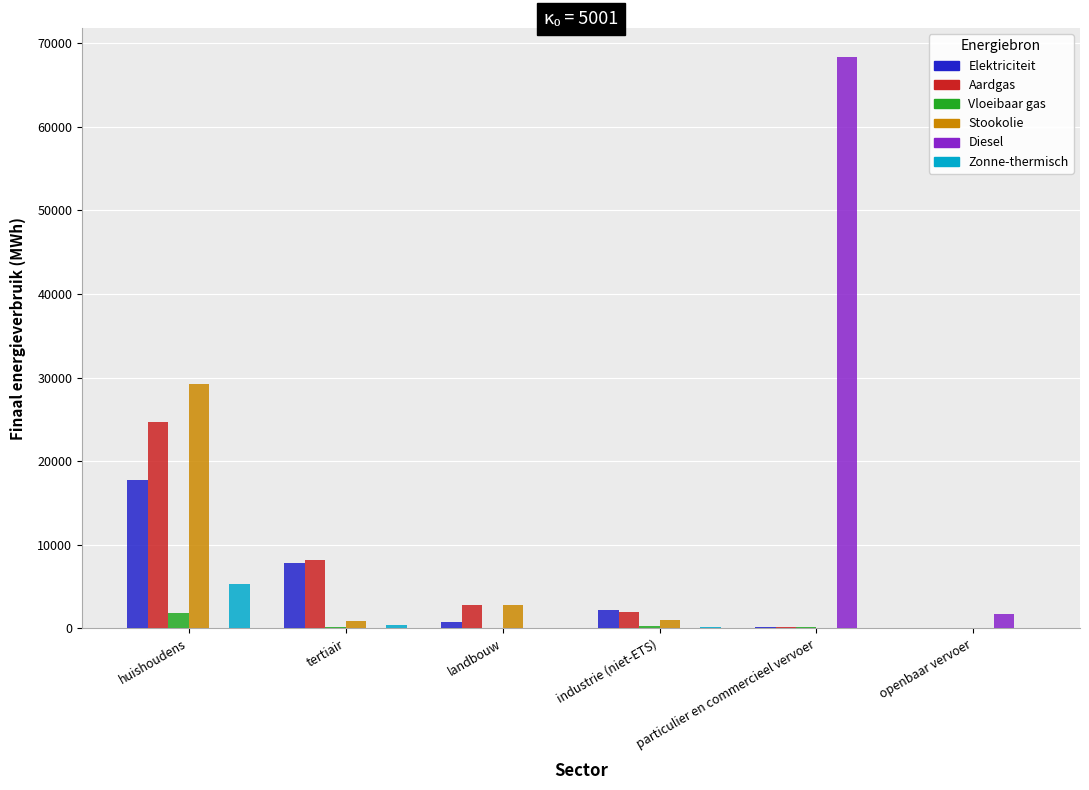

At which category is the sum across all series the highest?

huishoudens